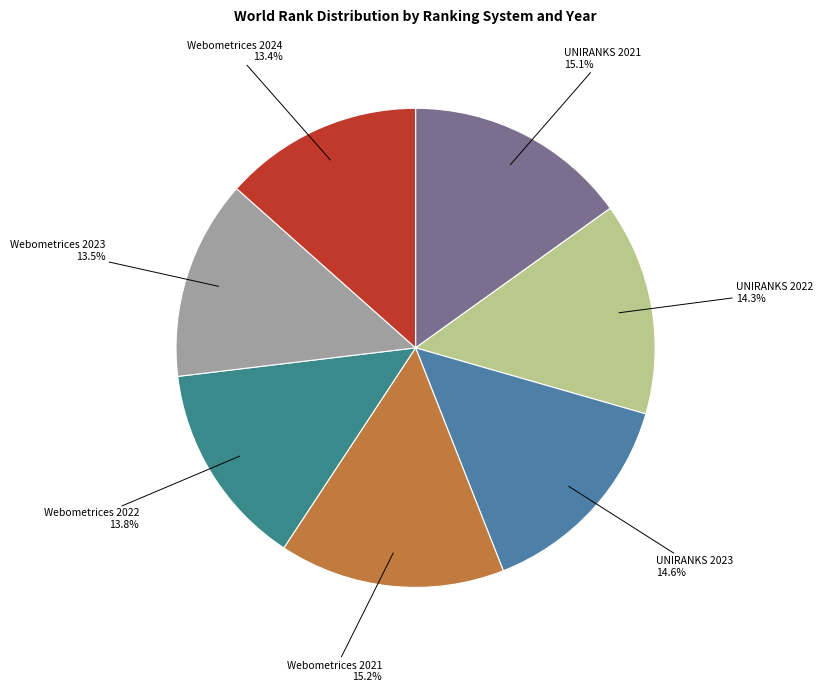

Between Webometrices 2023 and UNIRANKS 2022, which is larger?

UNIRANKS 2022